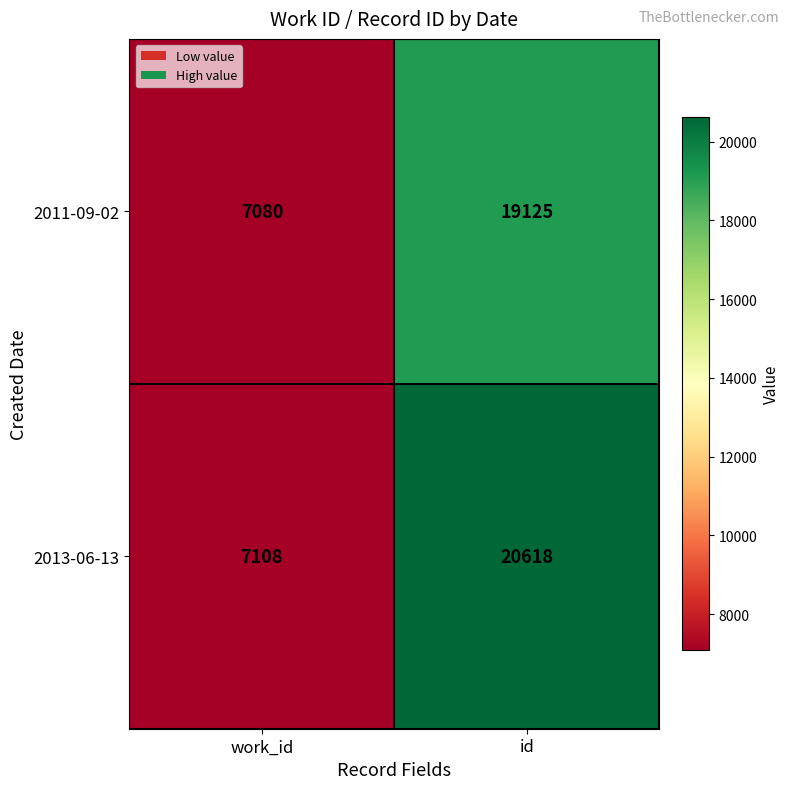

At which category is the sum across all series the highest?

id